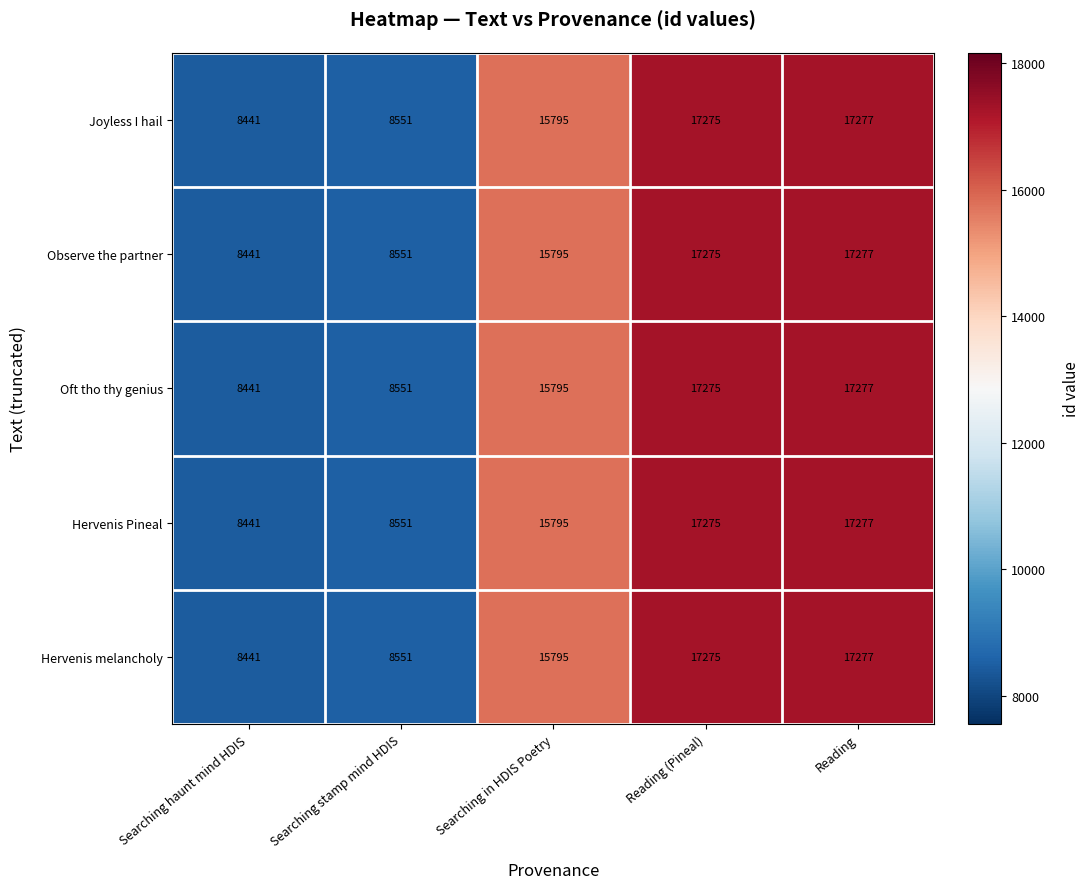

What is the difference between the maximum and minimum values in the Hervenis melancholy series?

8836